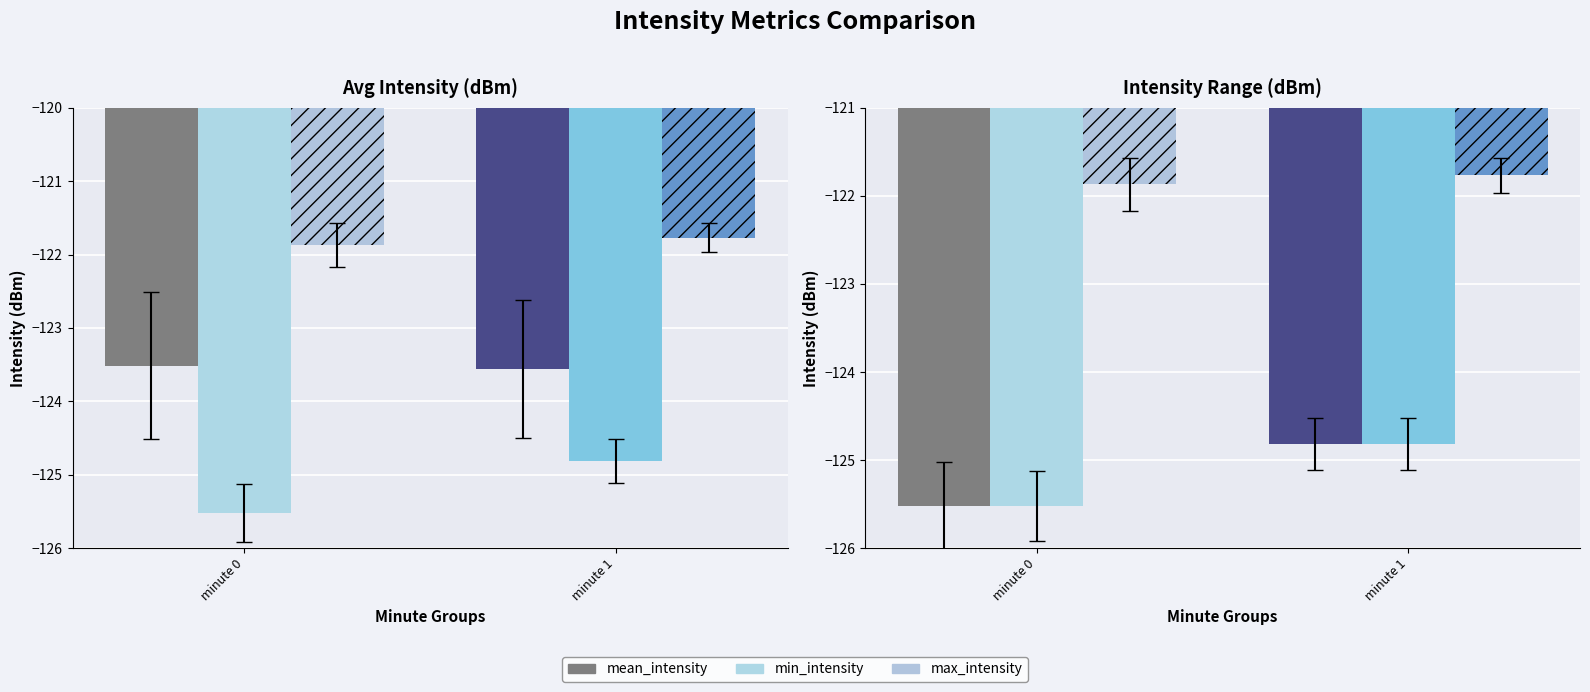

True or false: min_intensity has a value of -124.8 at minute 1.

True